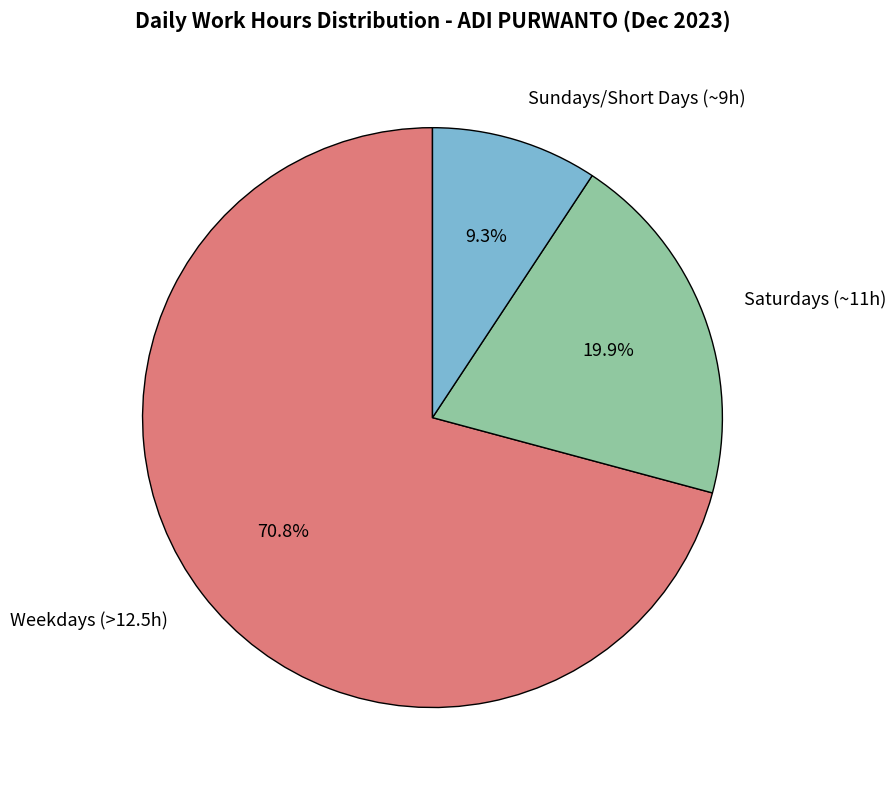

Is there a majority slice in this chart?

Yes